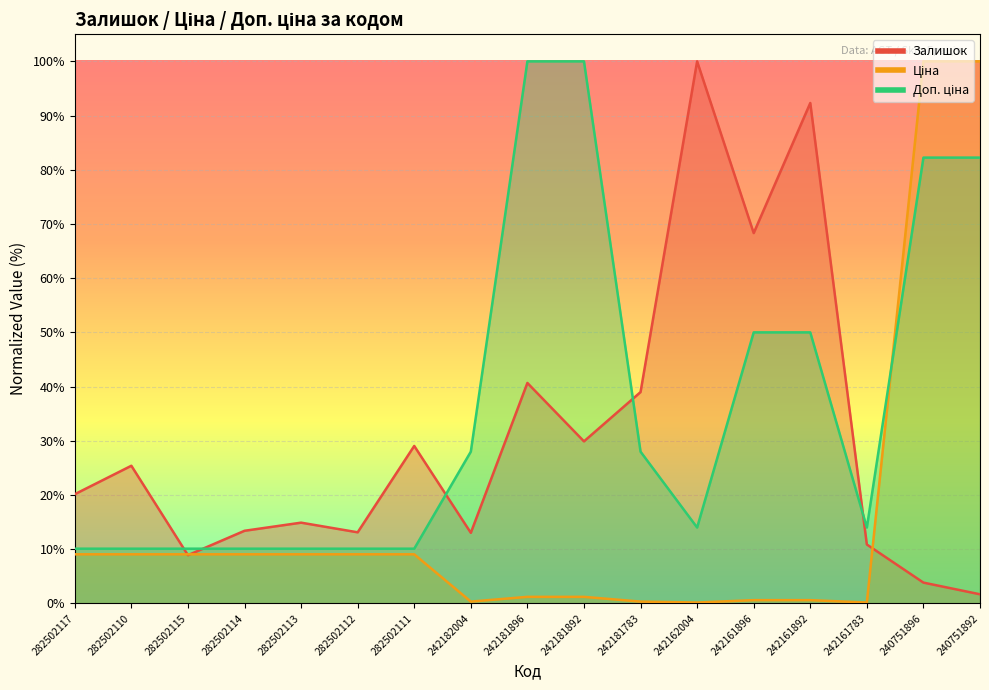

How many interior local valleys does the Залишок series have?

5